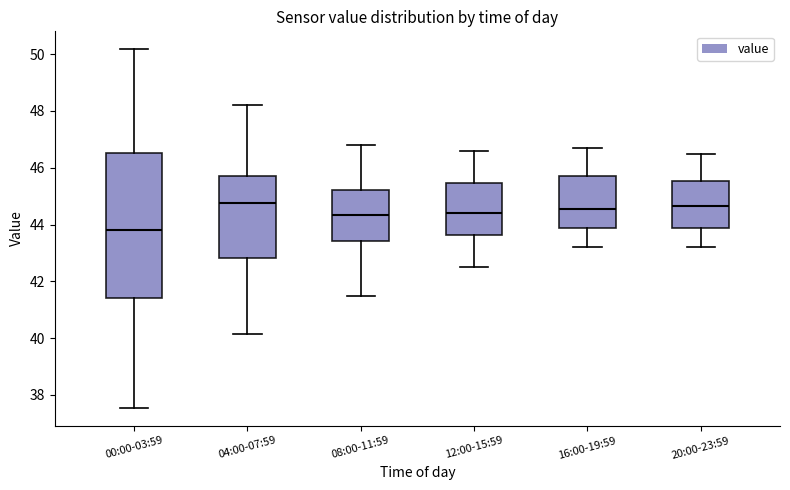

Reading left to right, transcribe this box plot: for each box, give where its median line is, the range the box spans, and where its two whiskers end, as read against the y-axis. The values are not printed on the chart, so give them approximately, as read against the axis.

00:00-03:59: median 43.8, box 41.4 to 46.6, whiskers 37.6 to 50.2
04:00-07:59: median 44.8, box 42.8 to 45.8, whiskers 40.2 to 48.2
08:00-11:59: median 44.4, box 43.4 to 45.2, whiskers 41.6 to 46.8
12:00-15:59: median 44.4, box 43.6 to 45.4, whiskers 42.6 to 46.6
16:00-19:59: median 44.6, box 43.8 to 45.8, whiskers 43.2 to 46.8
20:00-23:59: median 44.6, box 43.8 to 45.6, whiskers 43.2 to 46.6